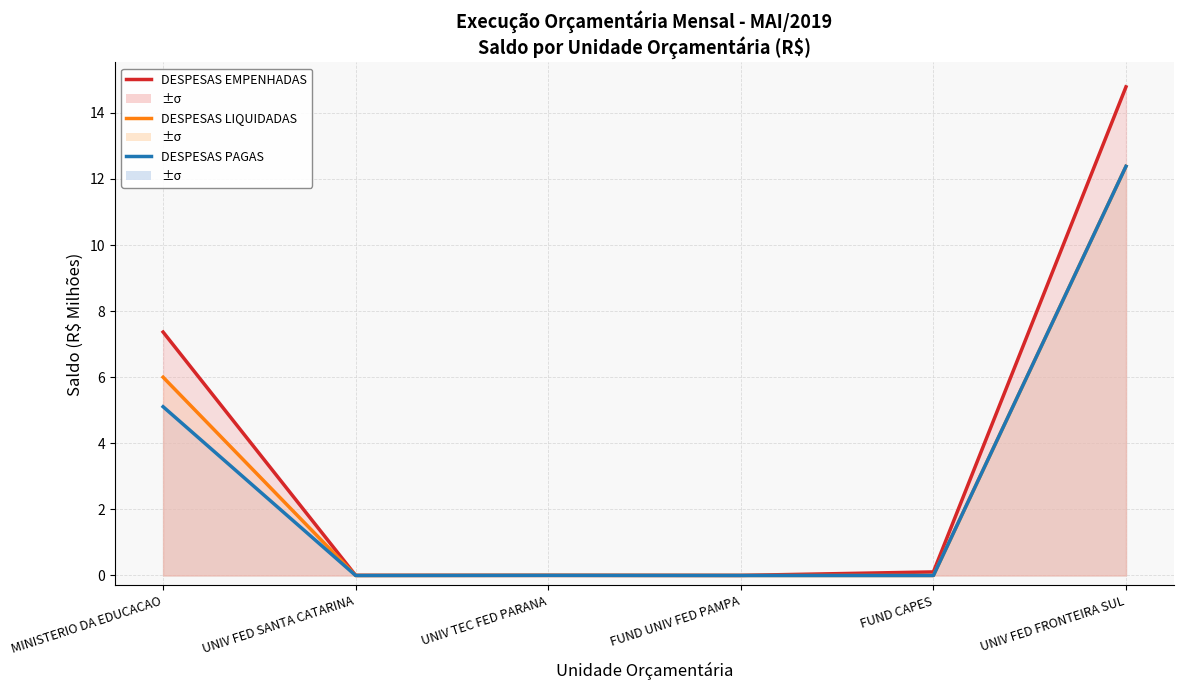

How many lines are shown in the chart?

3